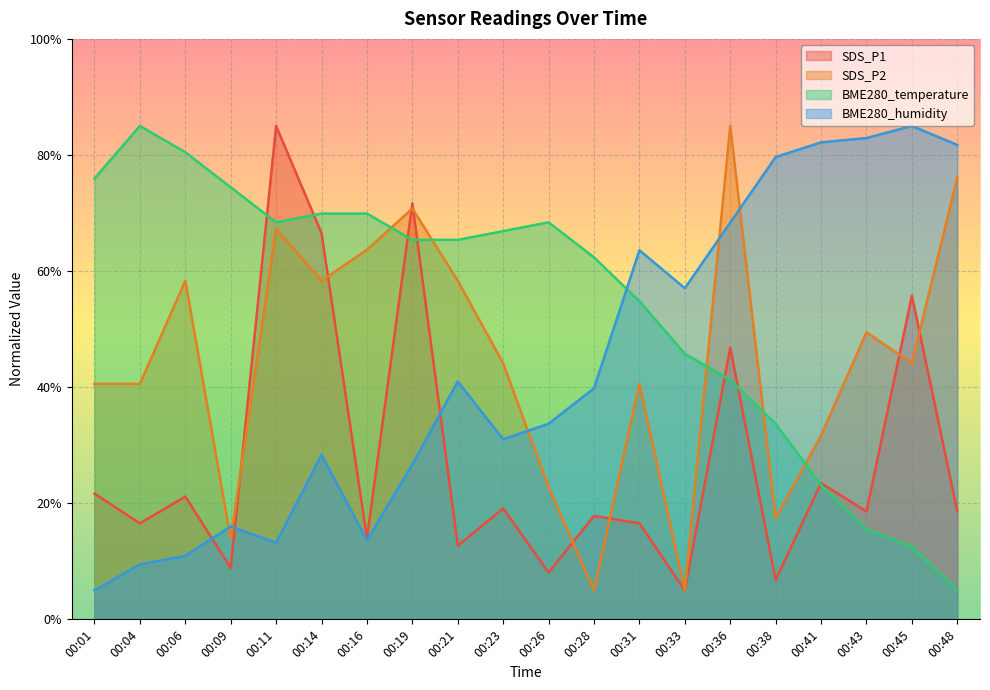

At which label does SDS_P1 first exceed 18?

00:01